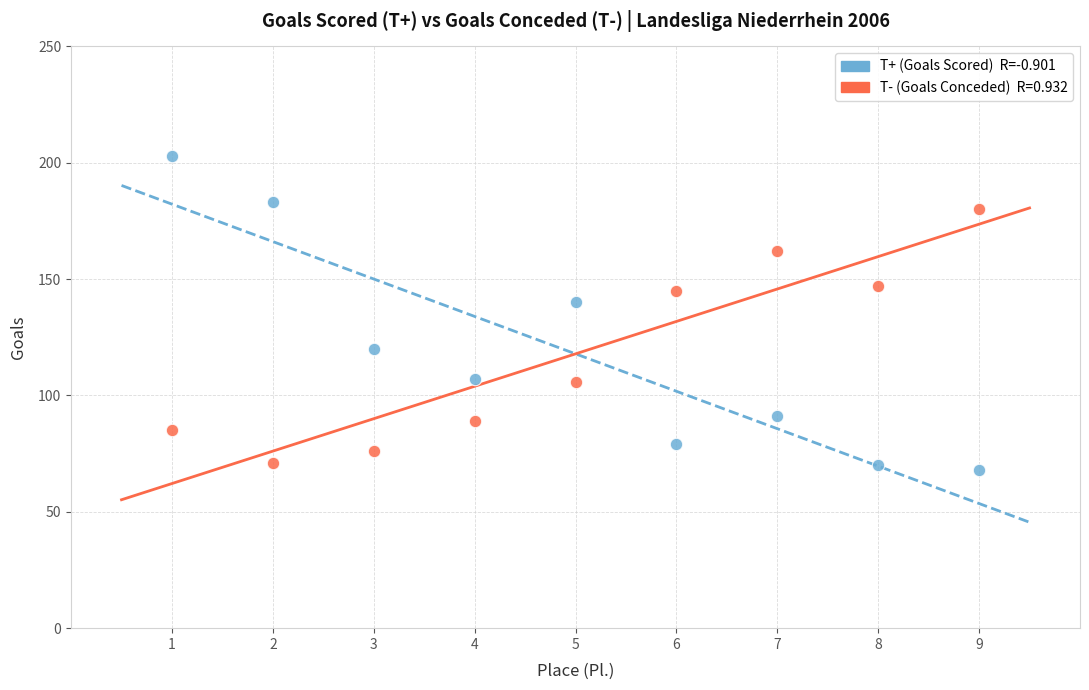

Across all series, what Y value is closest to 135?

140